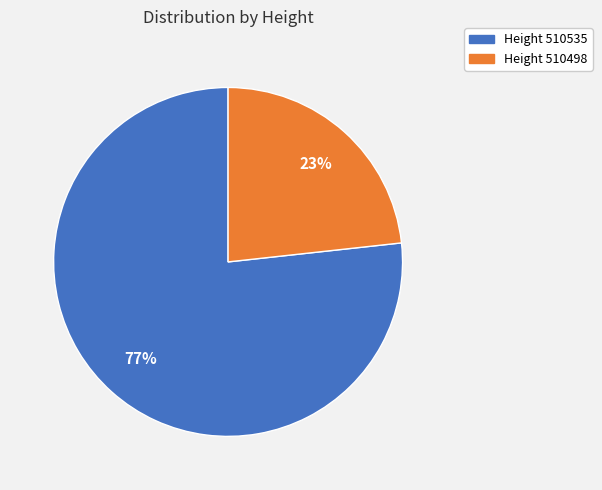

To the nearest percent, what is the average slice percentage?

50%